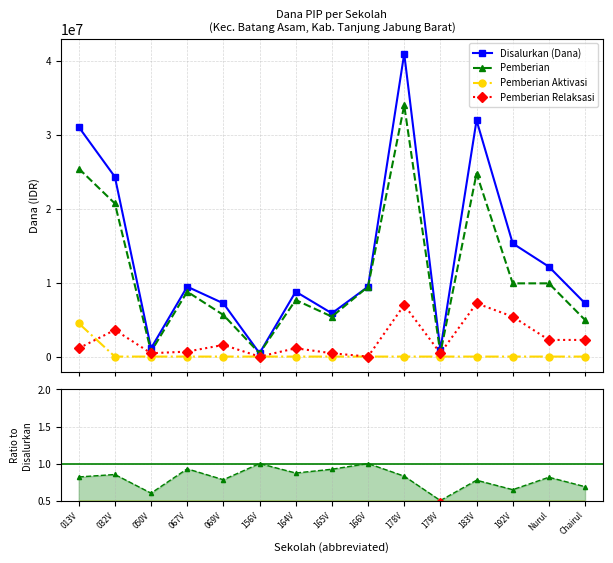

True or false: Pemberian has a value of 25425000 at 013V.

True